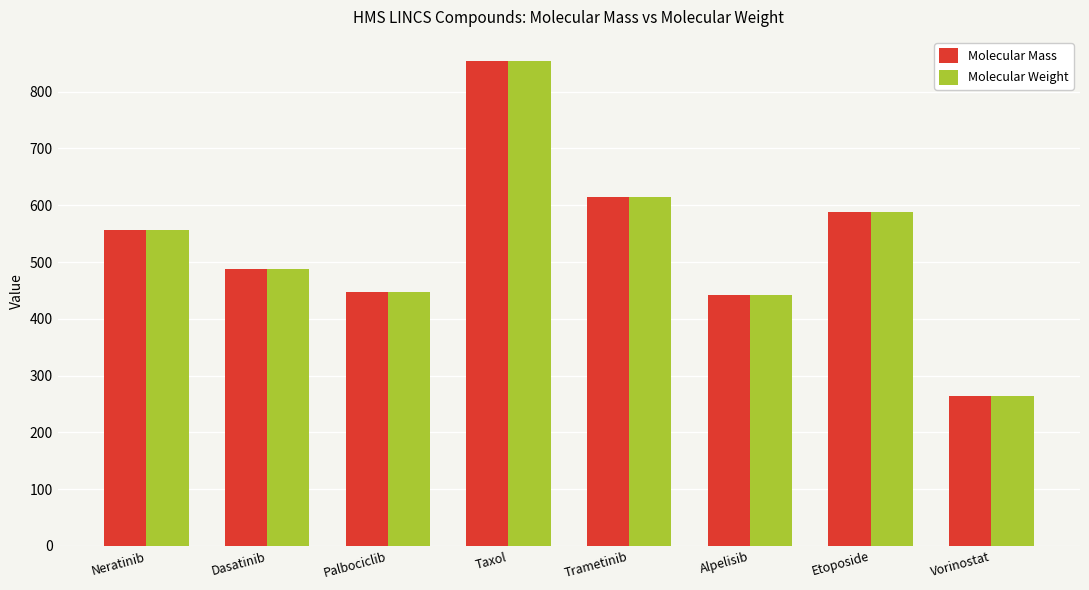

Which category has the highest value in the Molecular Weight series?

Taxol